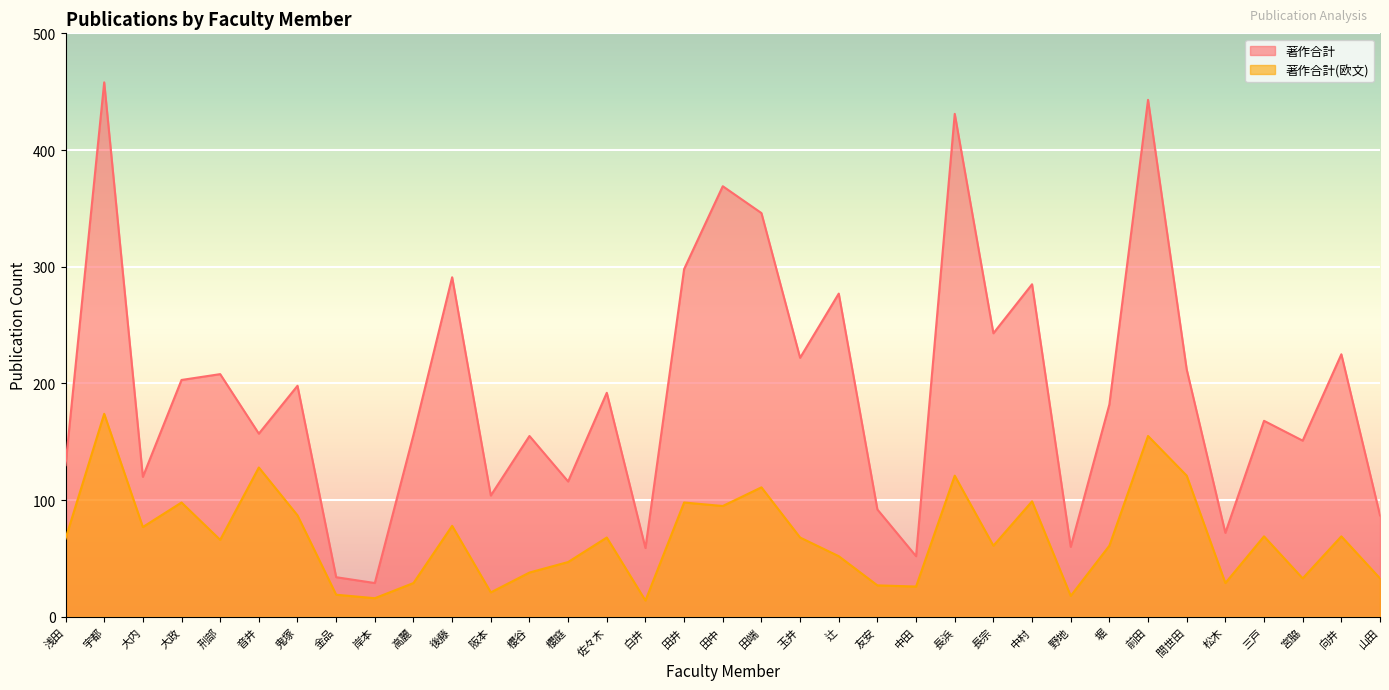

Which series has the largest range (max minus min)?

著作合計